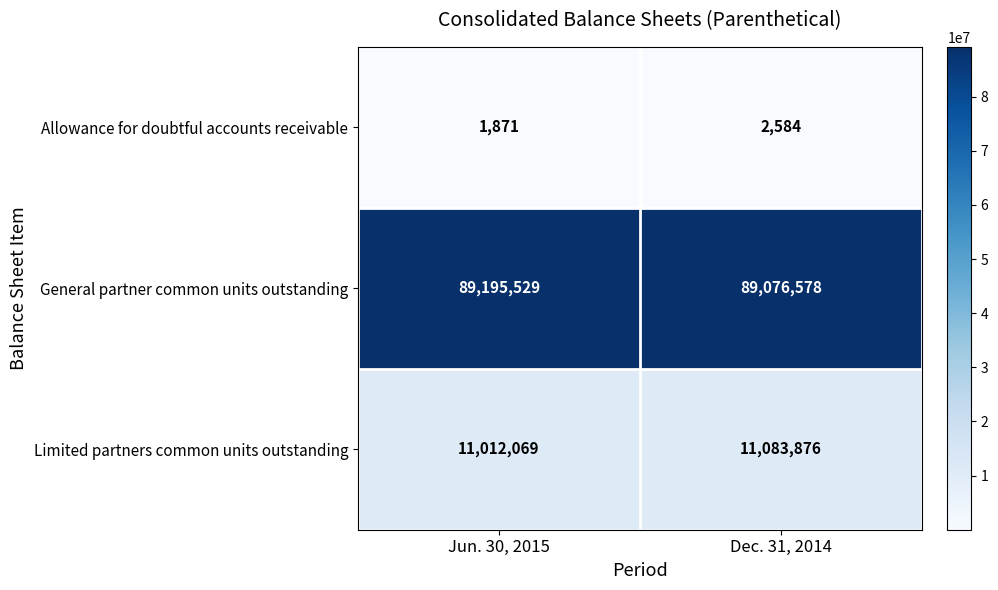

What is the sum of the General partner common units outstanding values at Dec. 31, 2014 and Jun. 30, 2015?

178272107